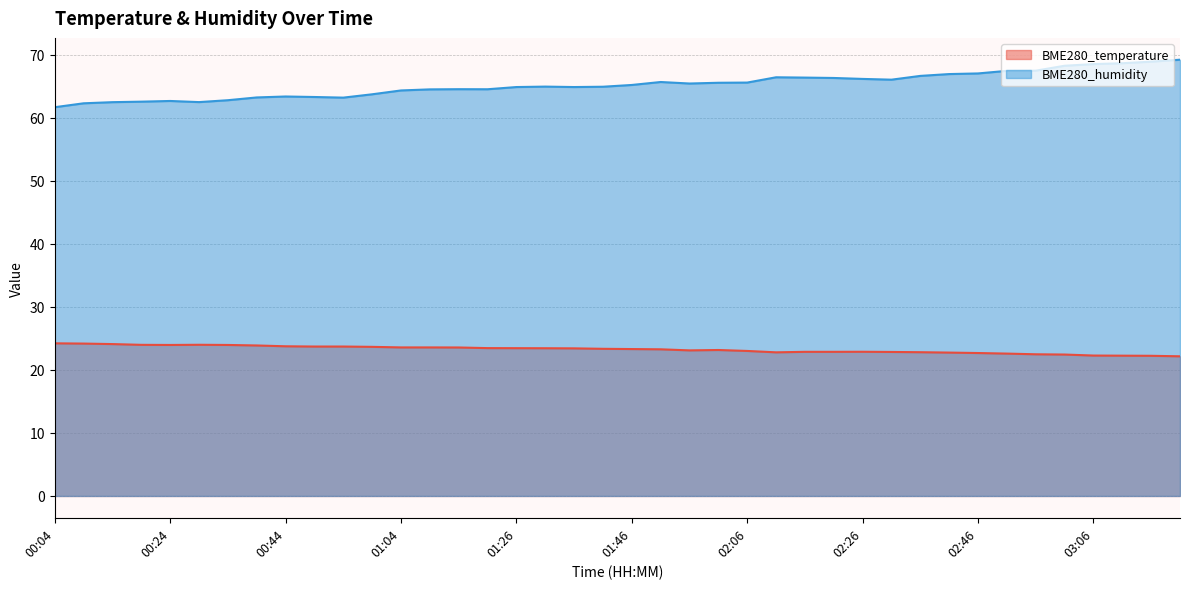

What is the difference between the maximum and minimum values in the BME280_temperature series?

2.1